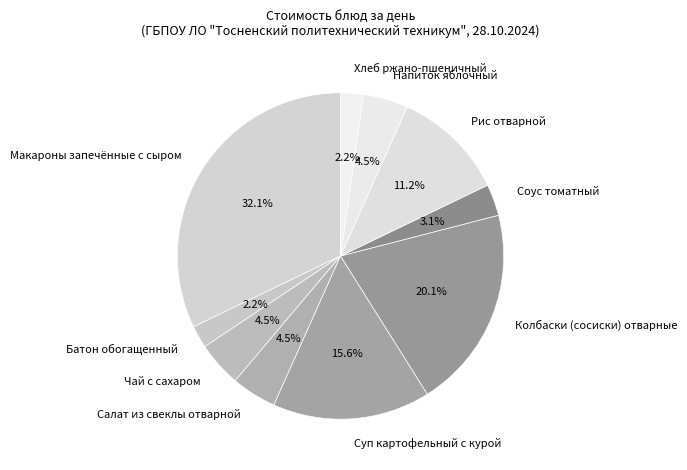

Combined, what portion of the pie is Чай с сахаром and Суп картофельный с курой?

20.1%